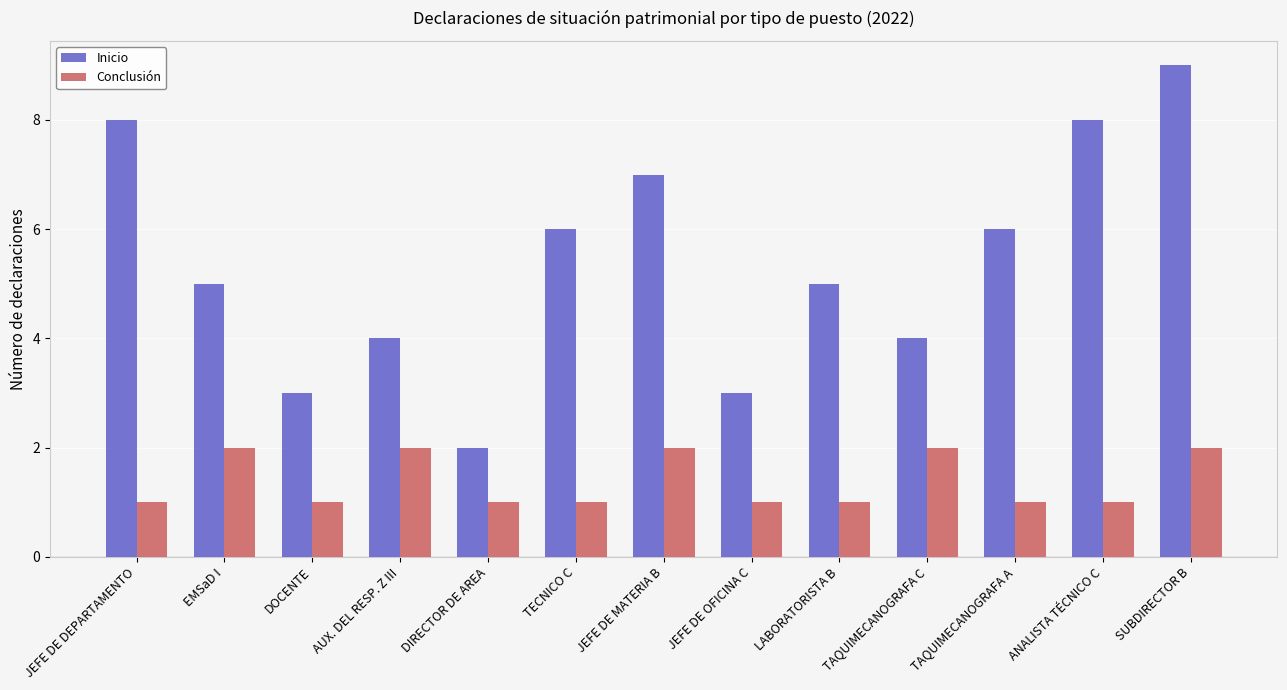

Reading left to right, extract all data points from this chart.

Inicio: JEFE DE DEPARTAMENTO=8	EMSaD I=5	DOCENTE=3	AUX. DEL RESP. Z III=4	DIRECTOR DE AREA=2	TECNICO C=6	JEFE DE MATERIA B=7	JEFE DE OFICINA C=3	LABORATORISTA B=5	TAQUIMECANOGRAFA C=4	TAQUIMECANOGRAFA A=6	ANALISTA TÉCNICO C=8	SUBDIRECTOR B=9
Conclusión: JEFE DE DEPARTAMENTO=1	EMSaD I=2	DOCENTE=1	AUX. DEL RESP. Z III=2	DIRECTOR DE AREA=1	TECNICO C=1	JEFE DE MATERIA B=2	JEFE DE OFICINA C=1	LABORATORISTA B=1	TAQUIMECANOGRAFA C=2	TAQUIMECANOGRAFA A=1	ANALISTA TÉCNICO C=1	SUBDIRECTOR B=2